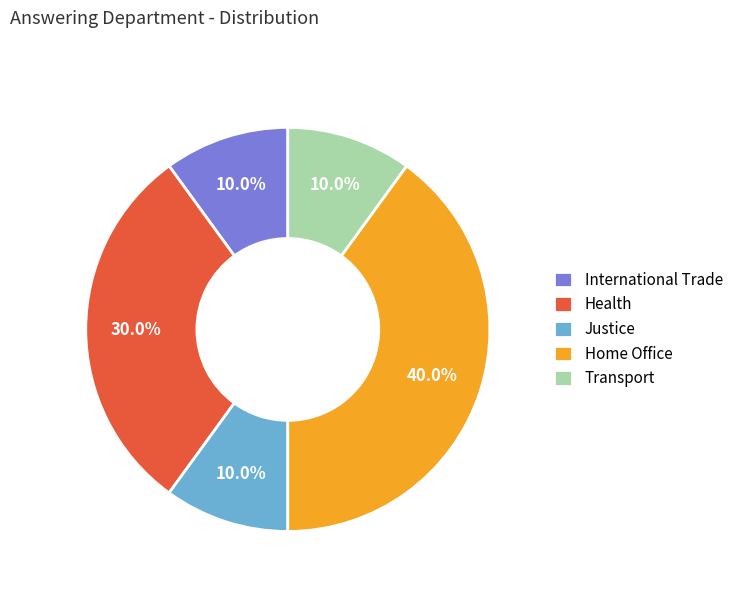

How many slices are in this pie chart?

5